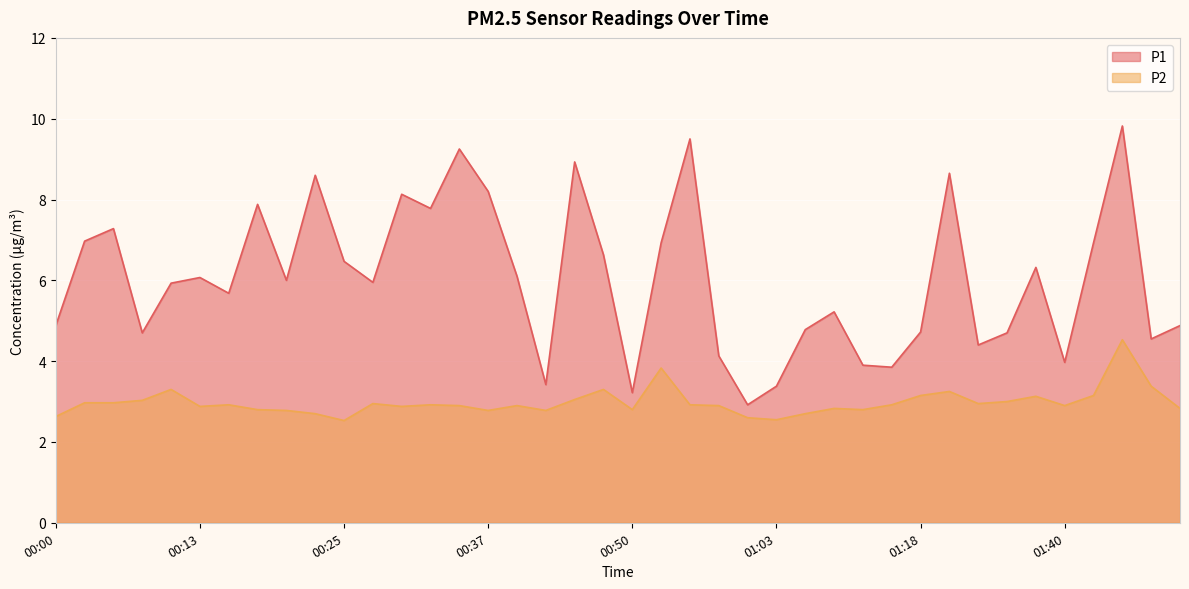

True or false: P1 has more than 2 points higher than both neighbors.

True